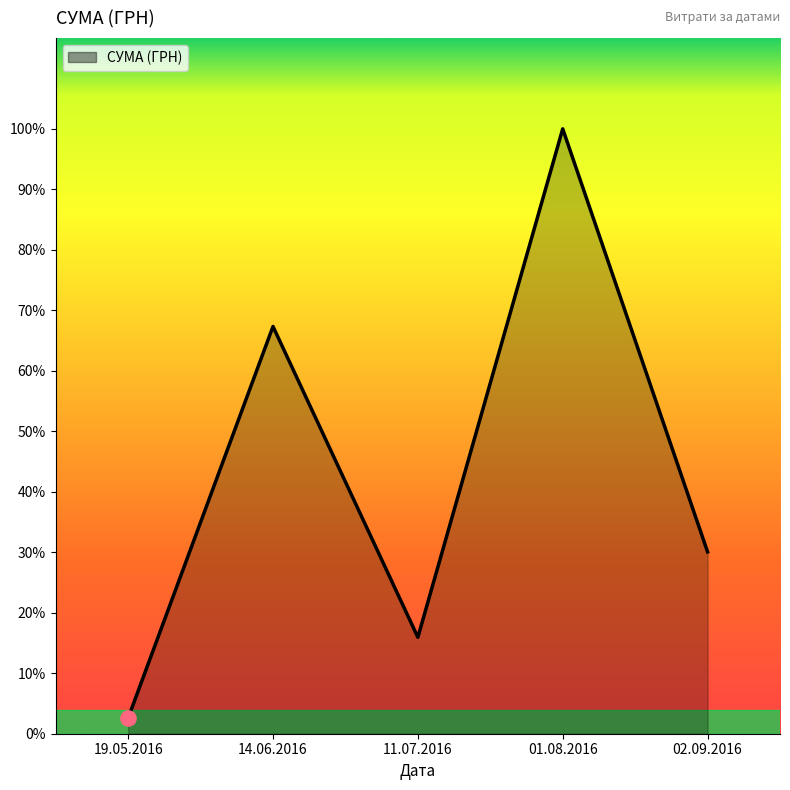

Between 14.06.2016 and 01.08.2016, which is larger?

01.08.2016